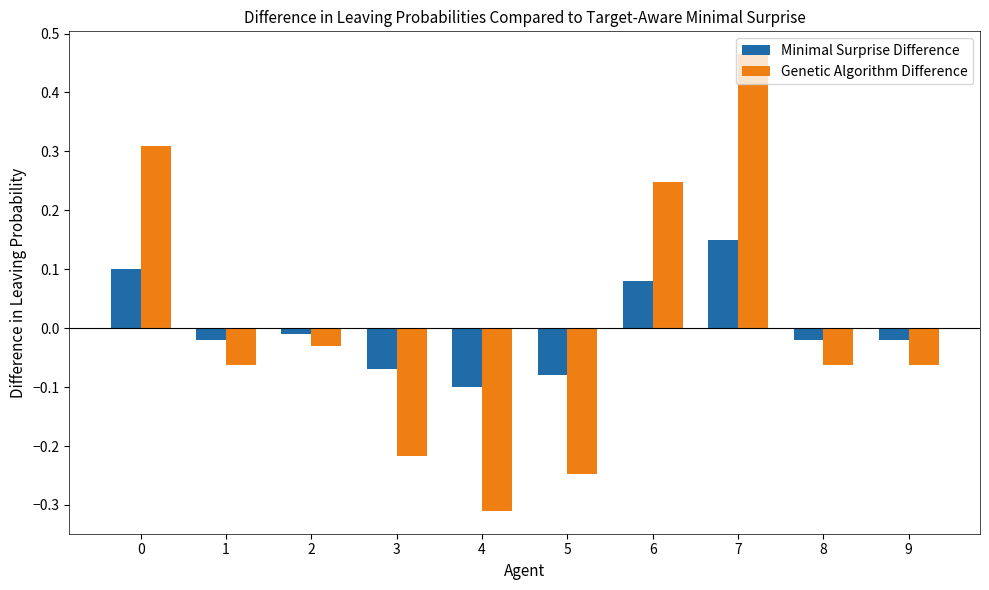

At which category is the sum across all series the highest?

7